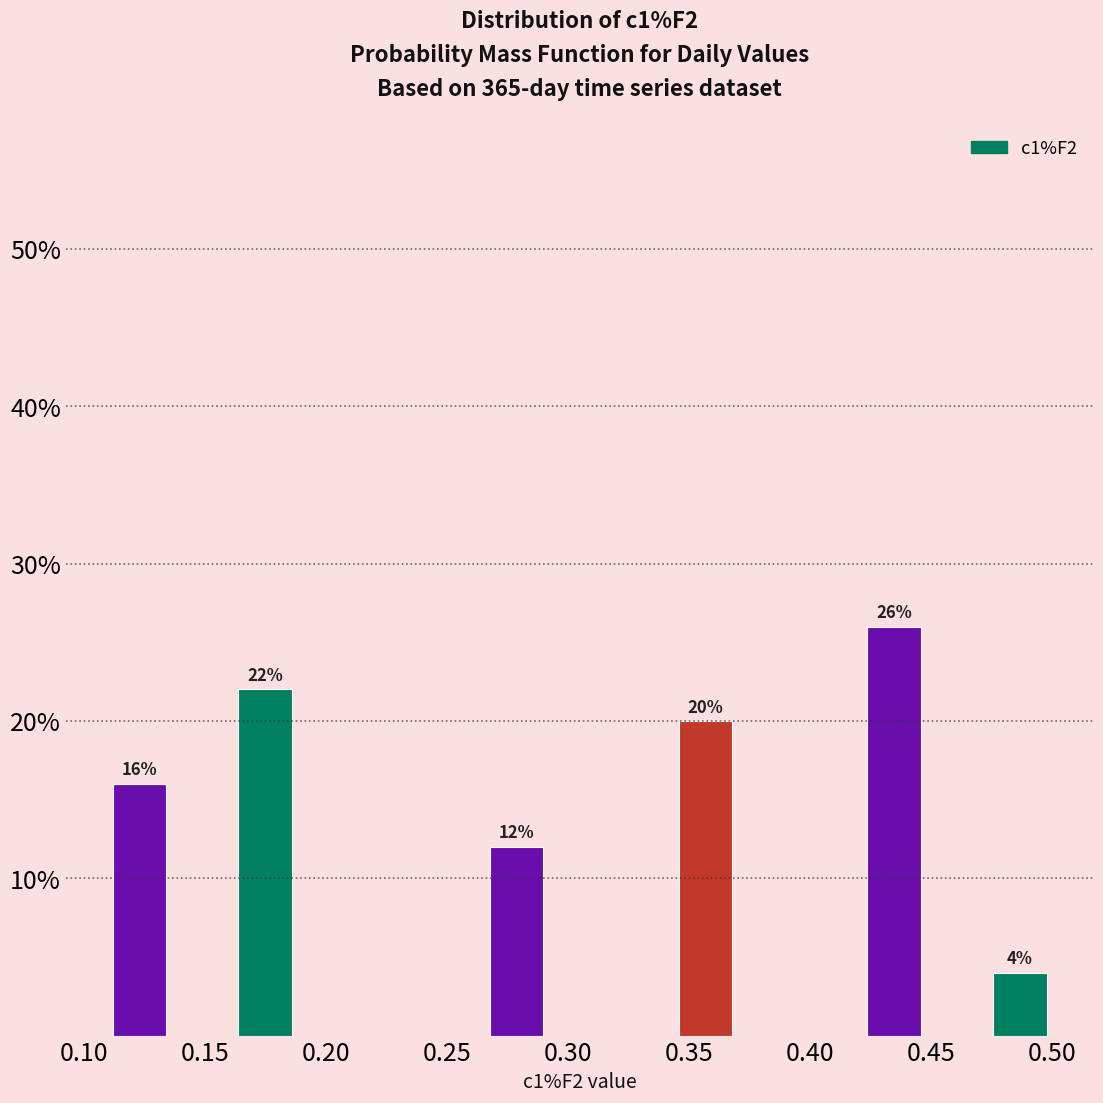

Over which range of the x-axis is the bar tallest?

0.425 to 0.450